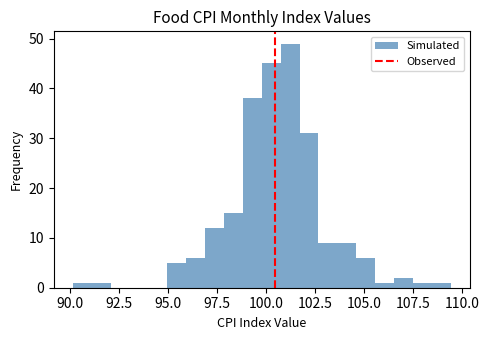

Read against the x-axis, roughly where is the centre of the tallest bar?

101.0